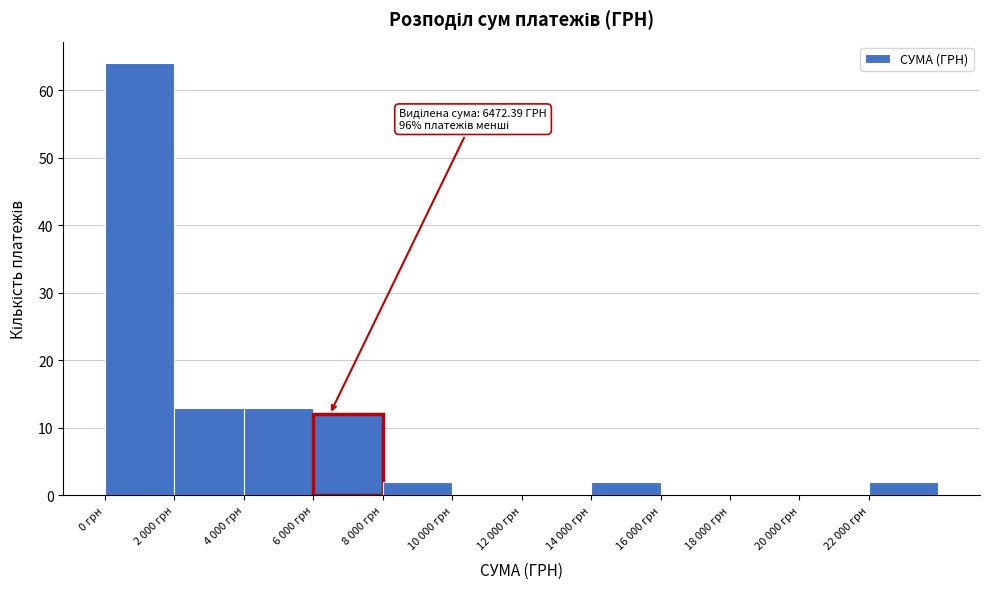

Reading right to left, extract all data points from this chart.

22 000 грн=2	20 000 грн=0	18 000 грн=0	16 000 грн=0	14 000 грн=2	12 000 грн=0	10 000 грн=0	8 000 грн=2	6 000 грн=12	4 000 грн=13	2 000 грн=13	0 грн=64